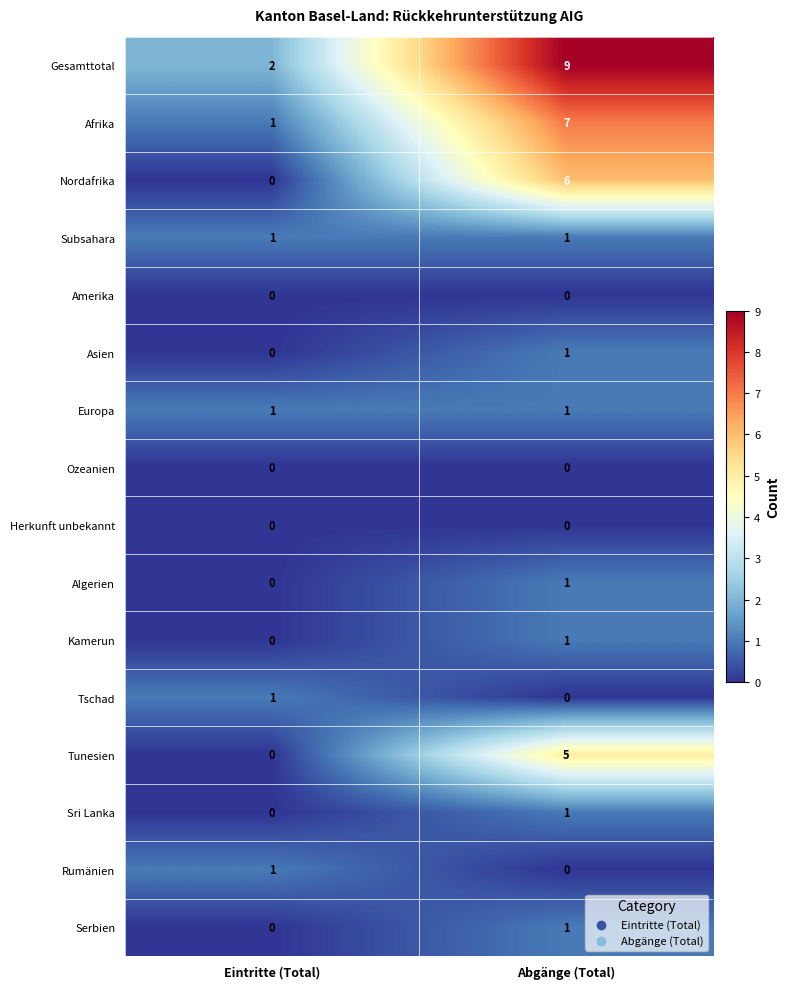

Which series has the widest spread of values?

Gesamttotal